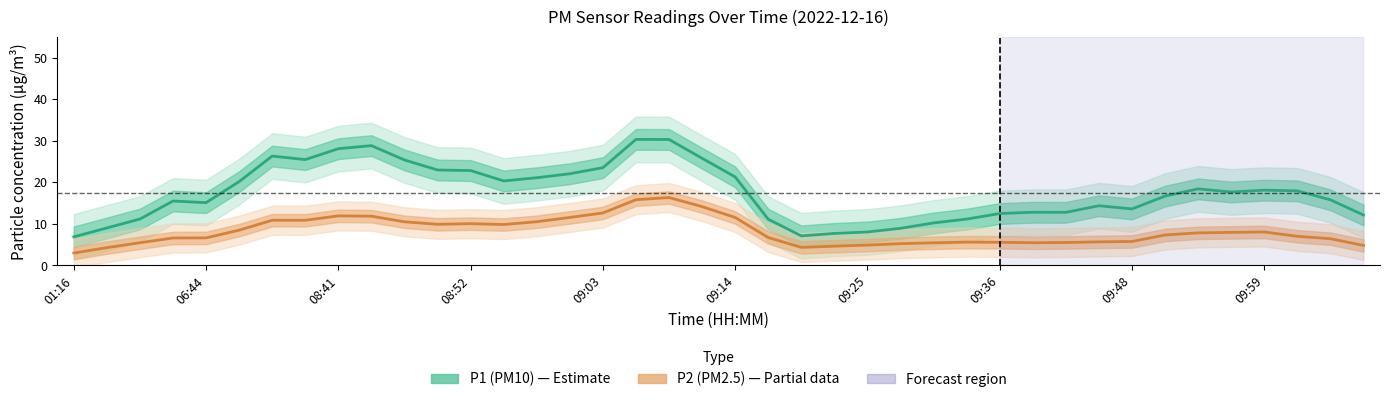

In P2 (PM2.5), how many points are lower than both neighbors (excluding endpoints)?

5